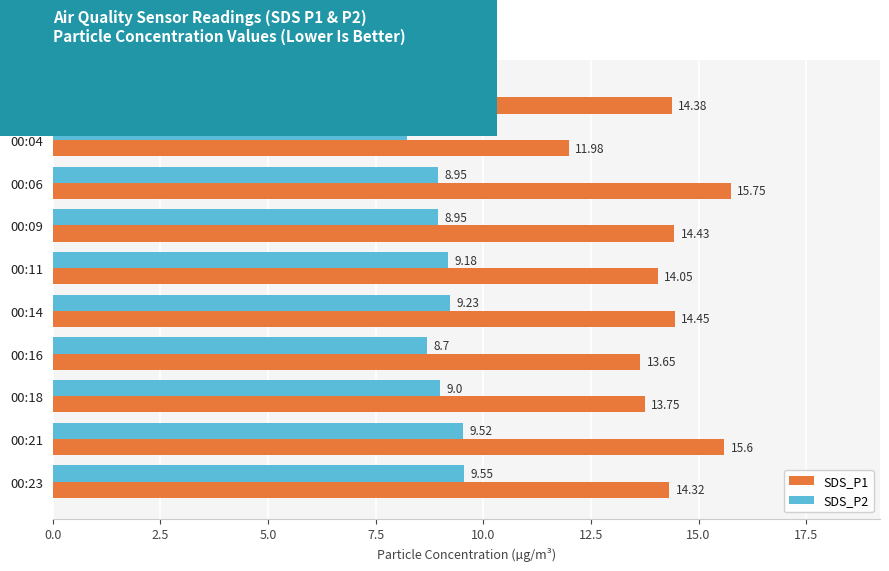

What are all the series names shown in the legend?

SDS_P1, SDS_P2